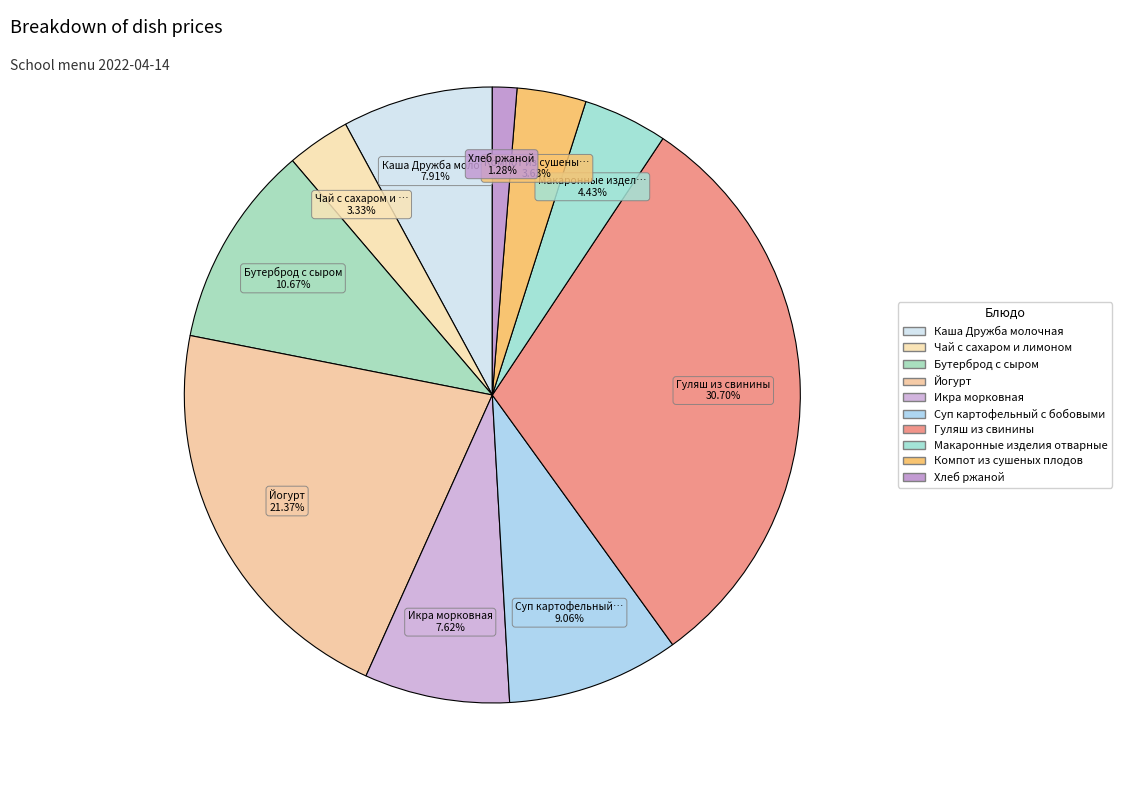

What is the smallest slice in the pie chart?

Хлеб ржаной